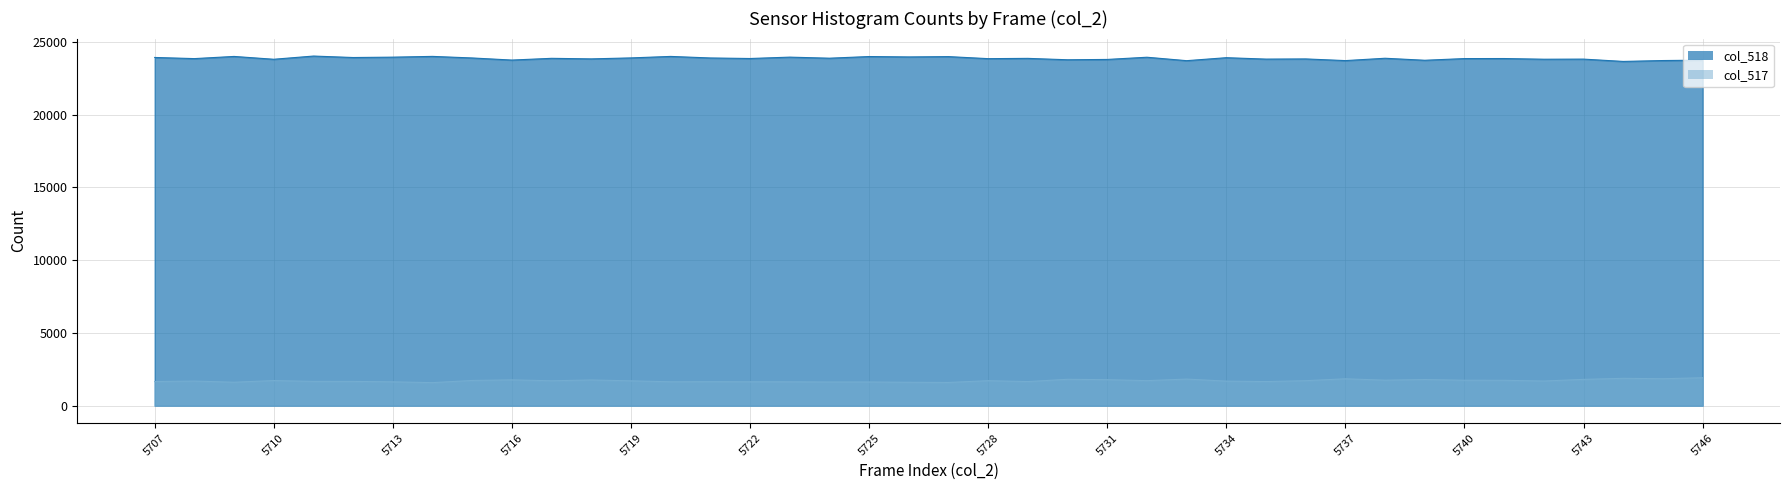

True or false: col_517 and col_518 cross at least once.

False